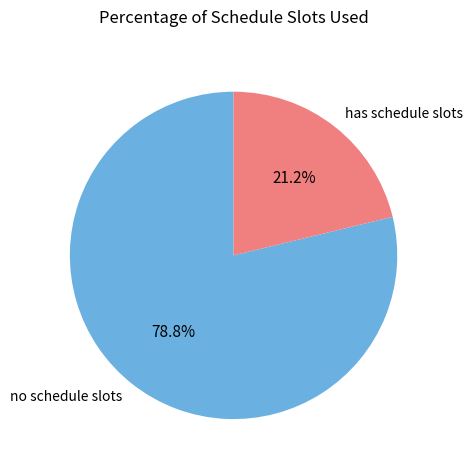

Rank the categories by value from lowest to highest.

has schedule slots, no schedule slots